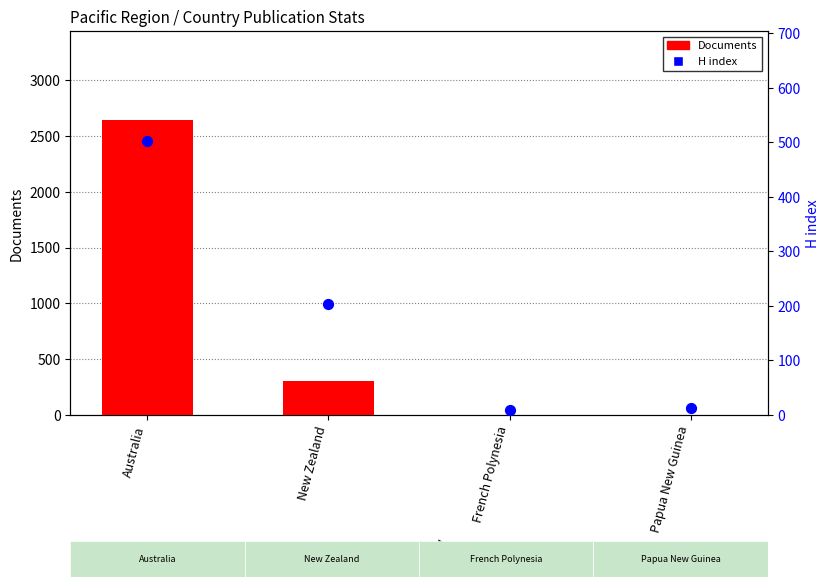

Is the value of Documents at New Zealand greater than the value of H index at Papua New Guinea?

Yes